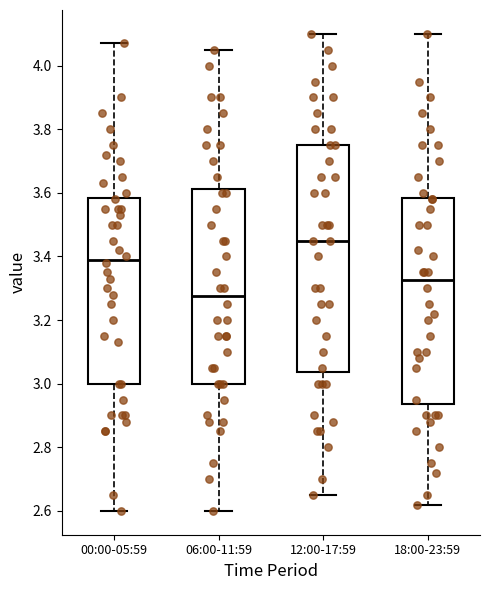

Which box has the lowest median line?

06:00-11:59